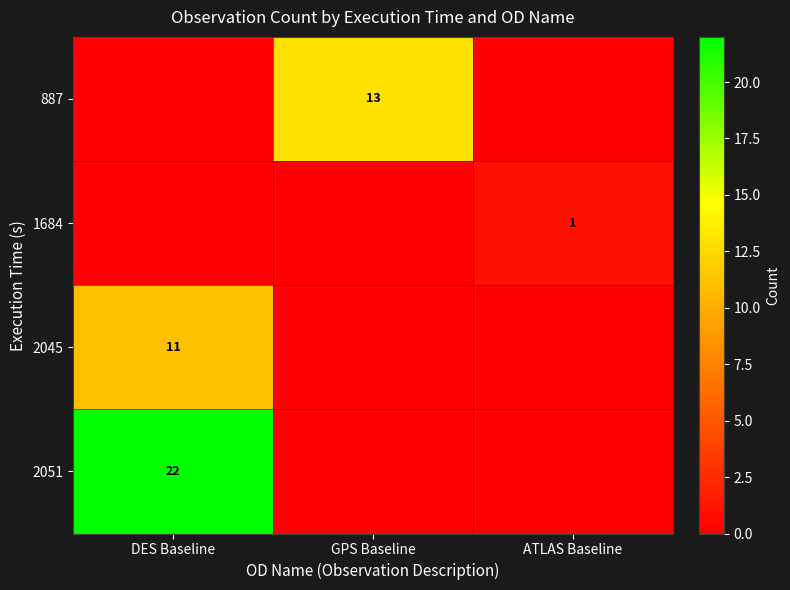

Between DES Baseline and ATLAS Baseline, which is larger?

DES Baseline